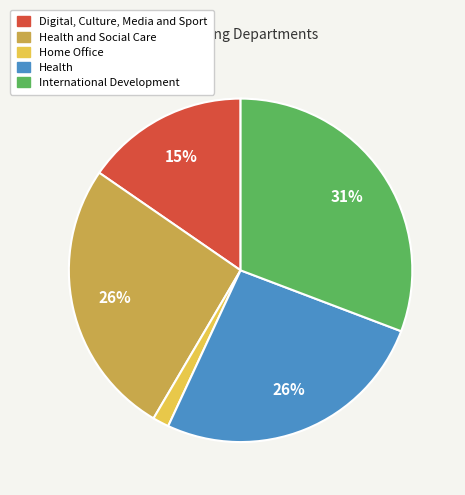

Combined, do International Development and Health and Social Care account for over 50%?

Yes